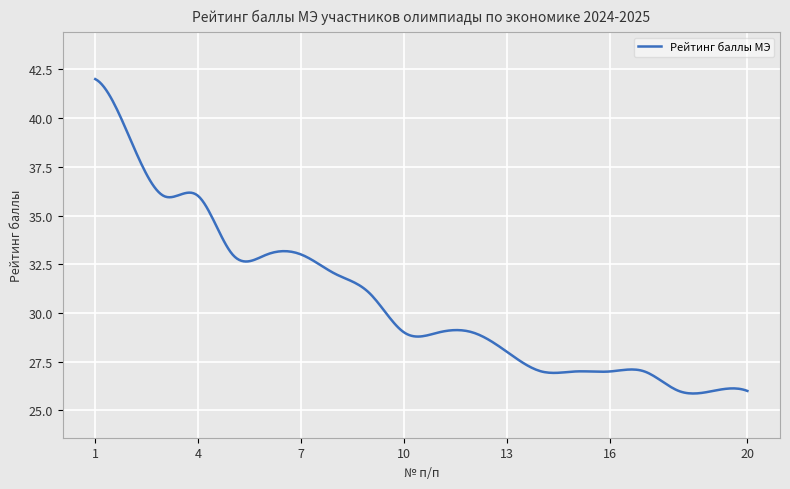

What is the maximum value shown in the chart?

42.0